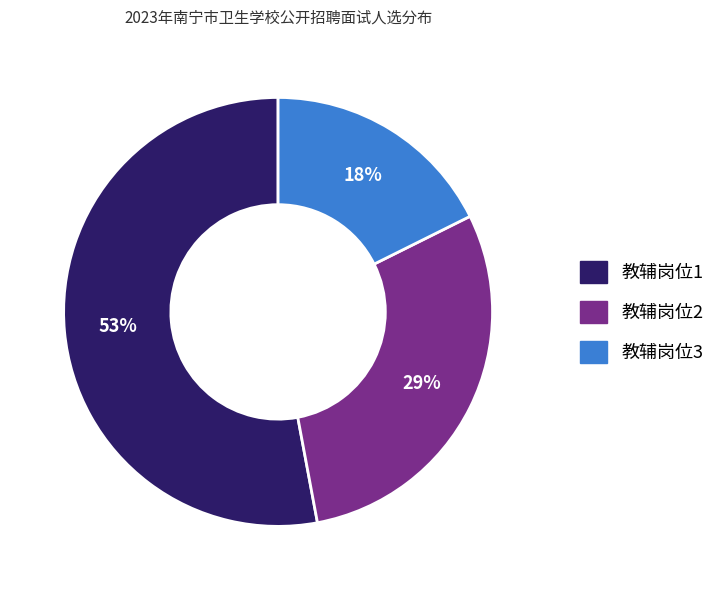

Does 教辅岗位3 represent more than half of the total?

No